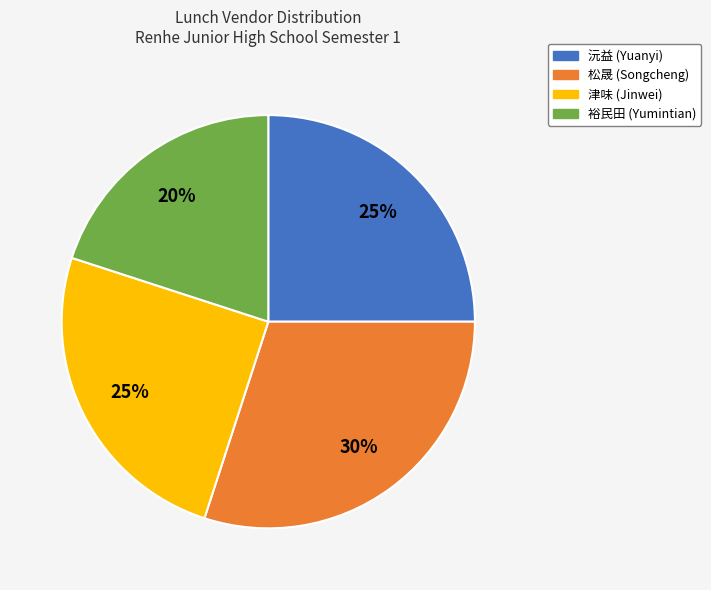

Does 松晟 account for over 50% of the chart?

No